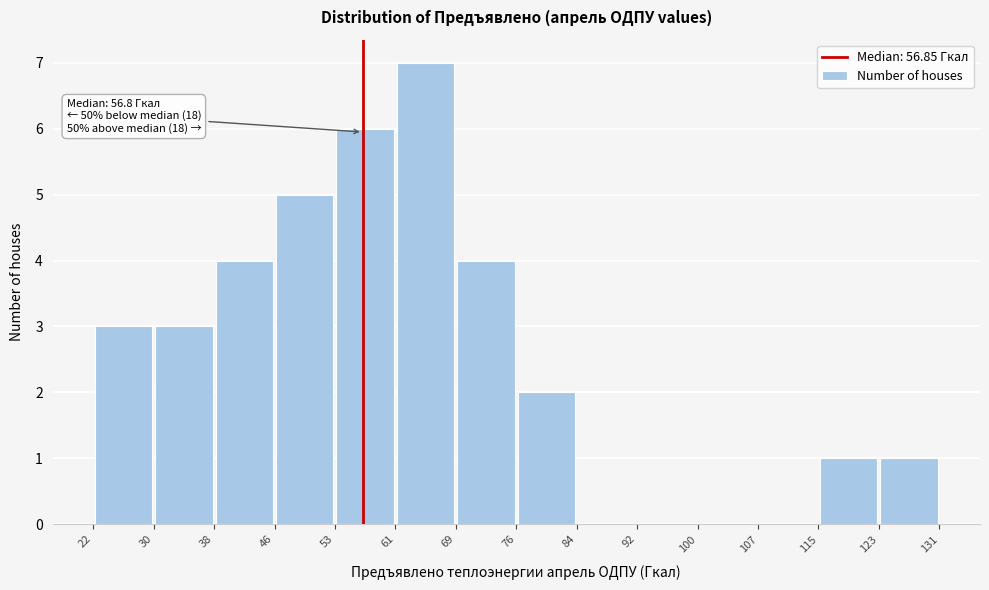

Over which range of the x-axis is the bar tallest?

61 to 69